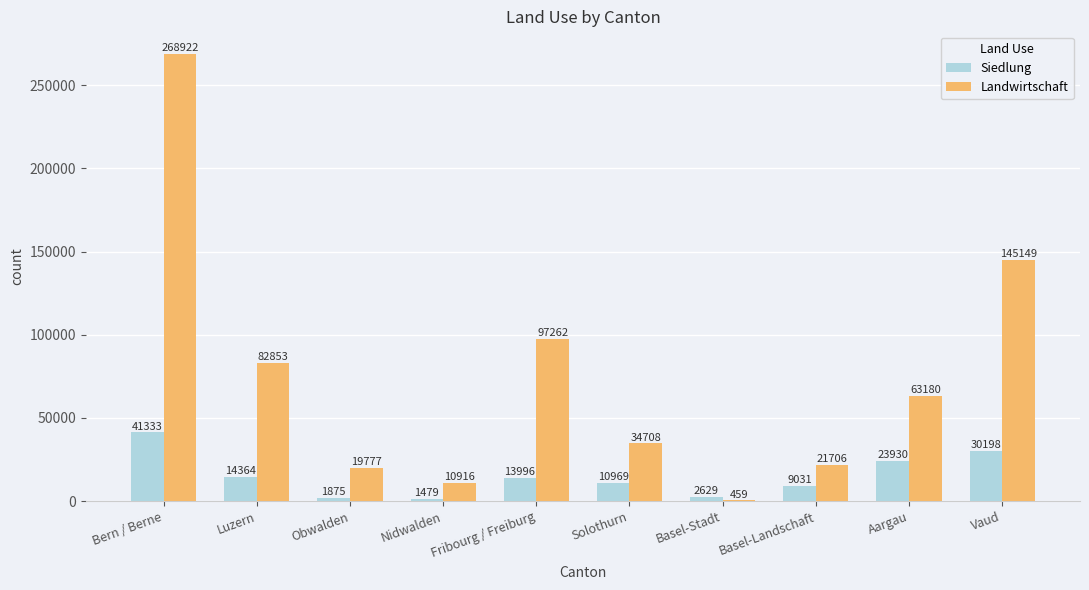

What are all the series names shown in the legend?

Siedlung, Landwirtschaft